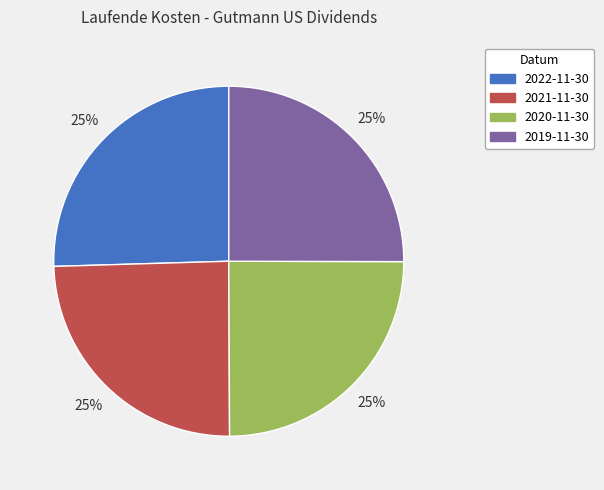

Does any single category account for the majority?

No